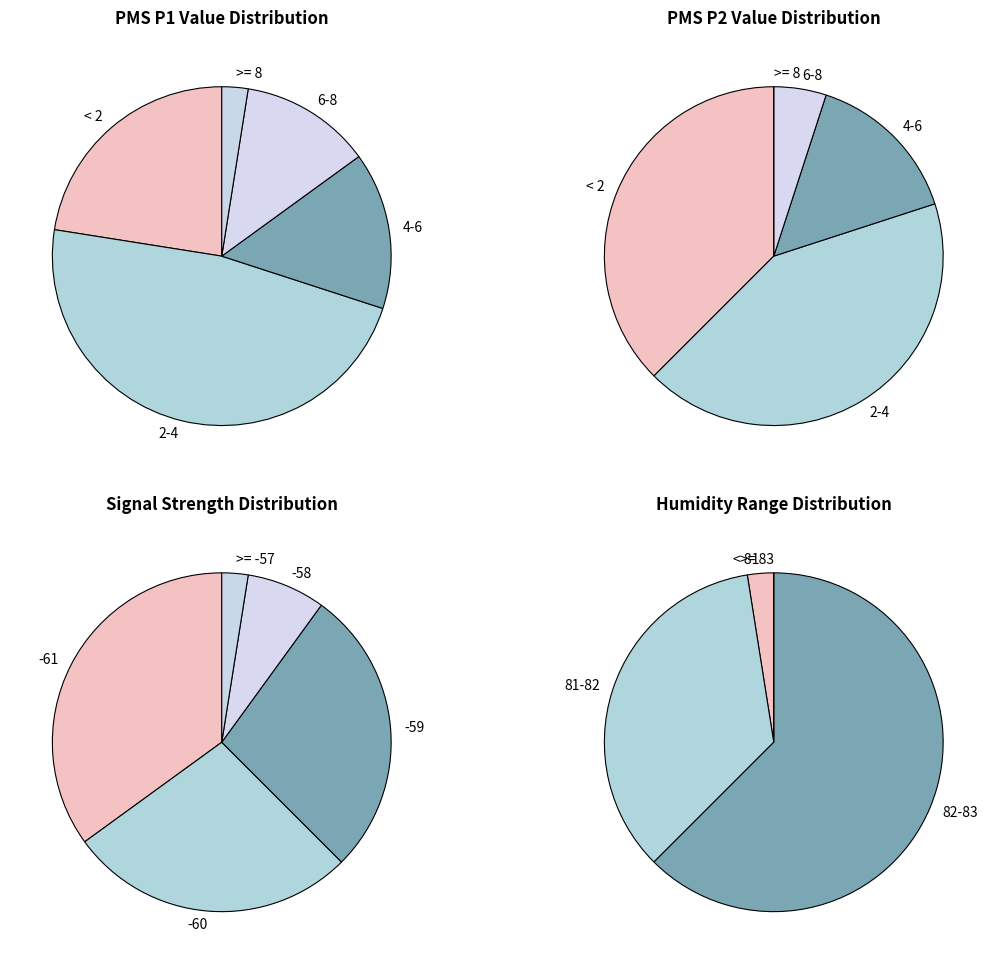

The 1 slice represents 1% of the pie. True or false?

False